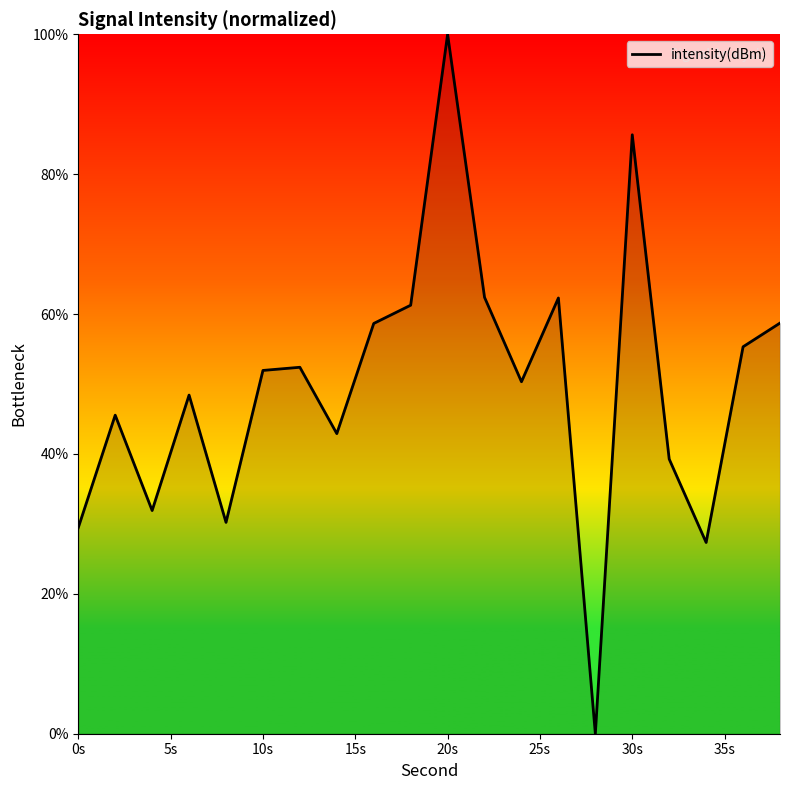

What is the maximum value shown in the chart?

100.0